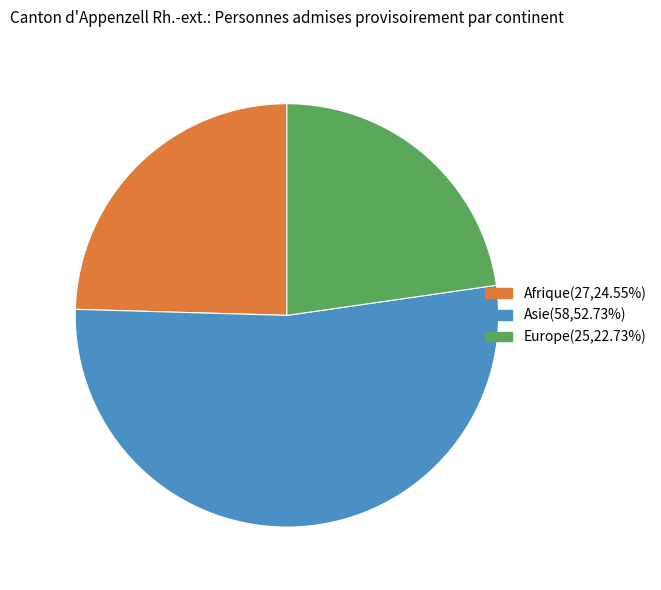

Which slice represents more than half of the pie?

Asie